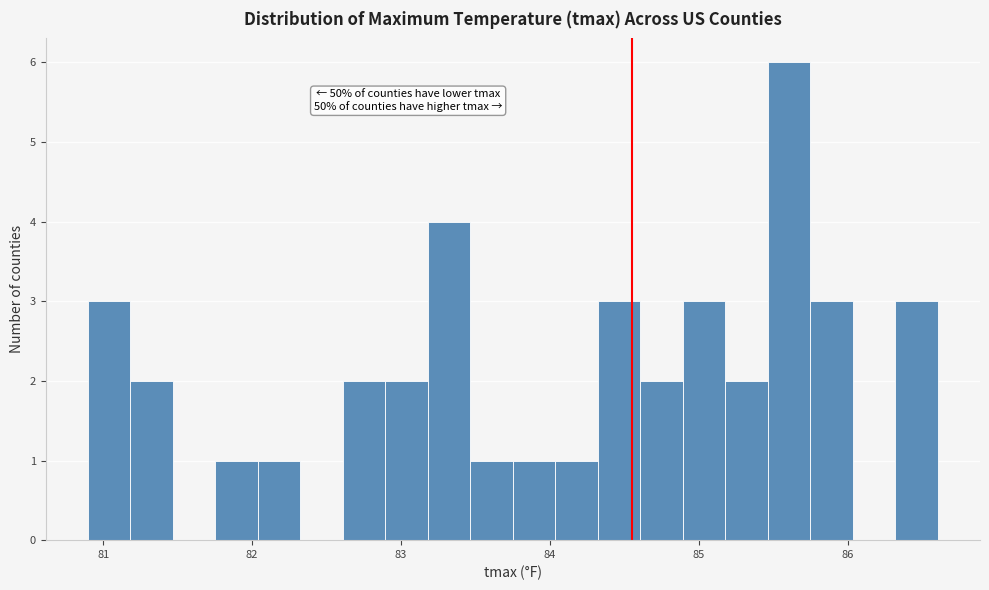

Around what value on the x-axis is the tallest bar? Give the approximate position of its centre, as read against the axis.

85.6